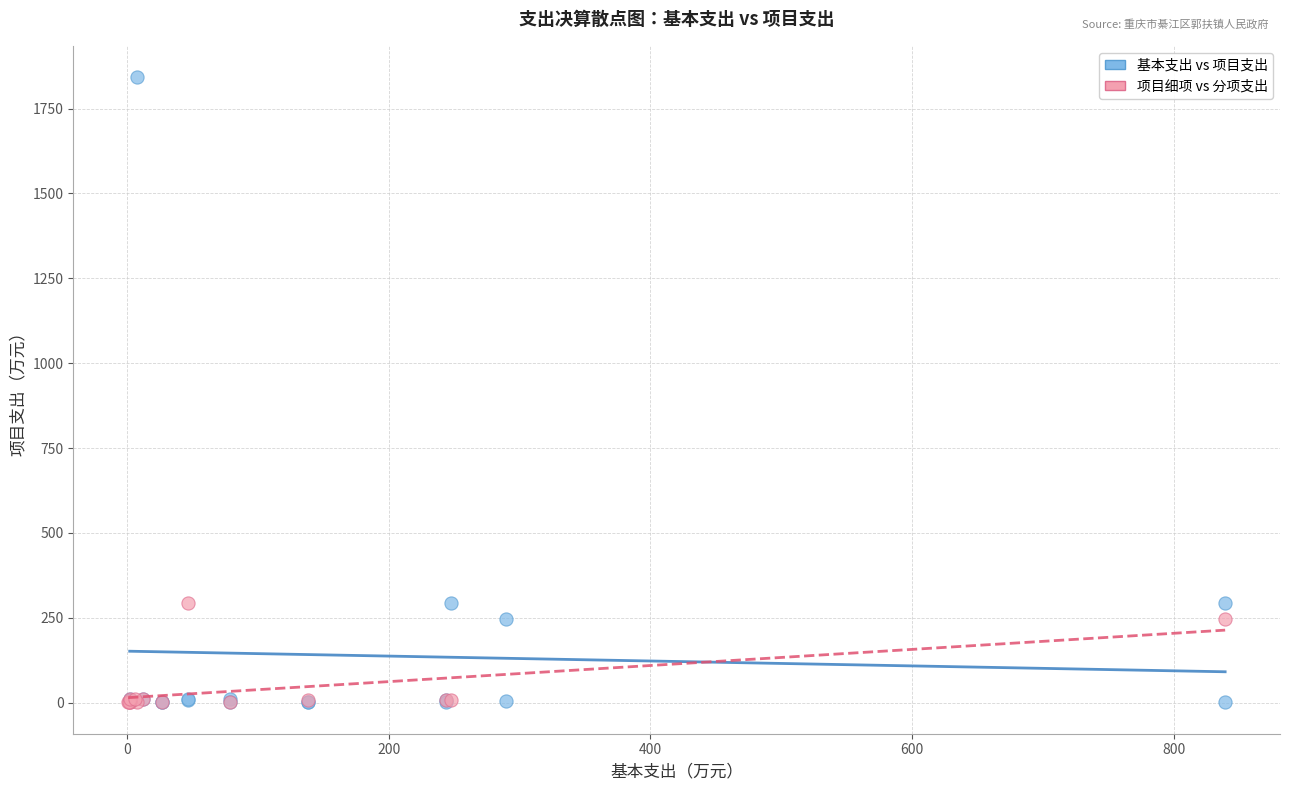

Which series contains the highest Y value?

基本支出 vs 项目支出